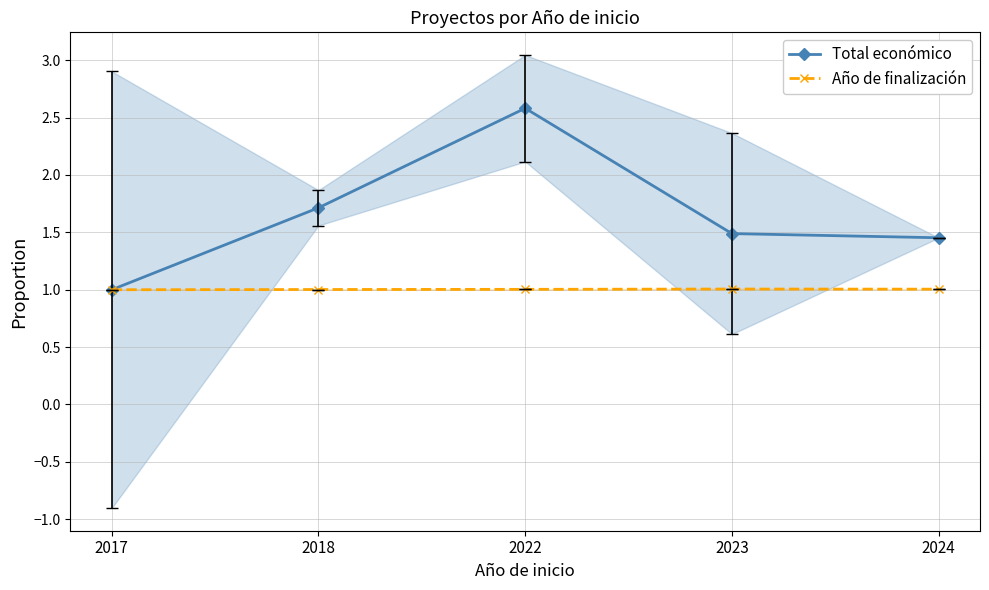

What is the spread (max minus min) of values at 2024?

0.4